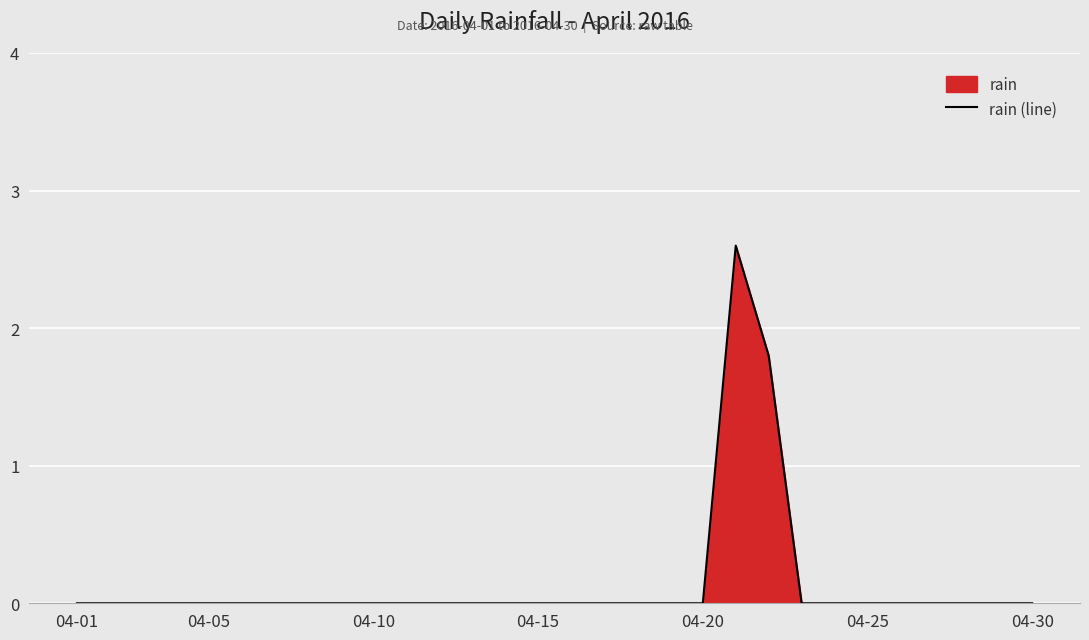

What is the greatest value displayed?

2.6